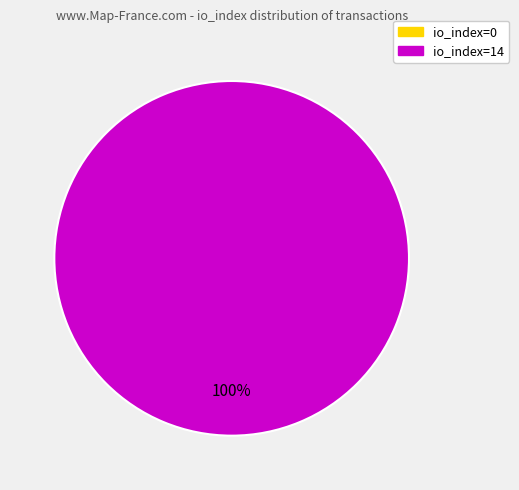

How many slices are in this pie chart?

2